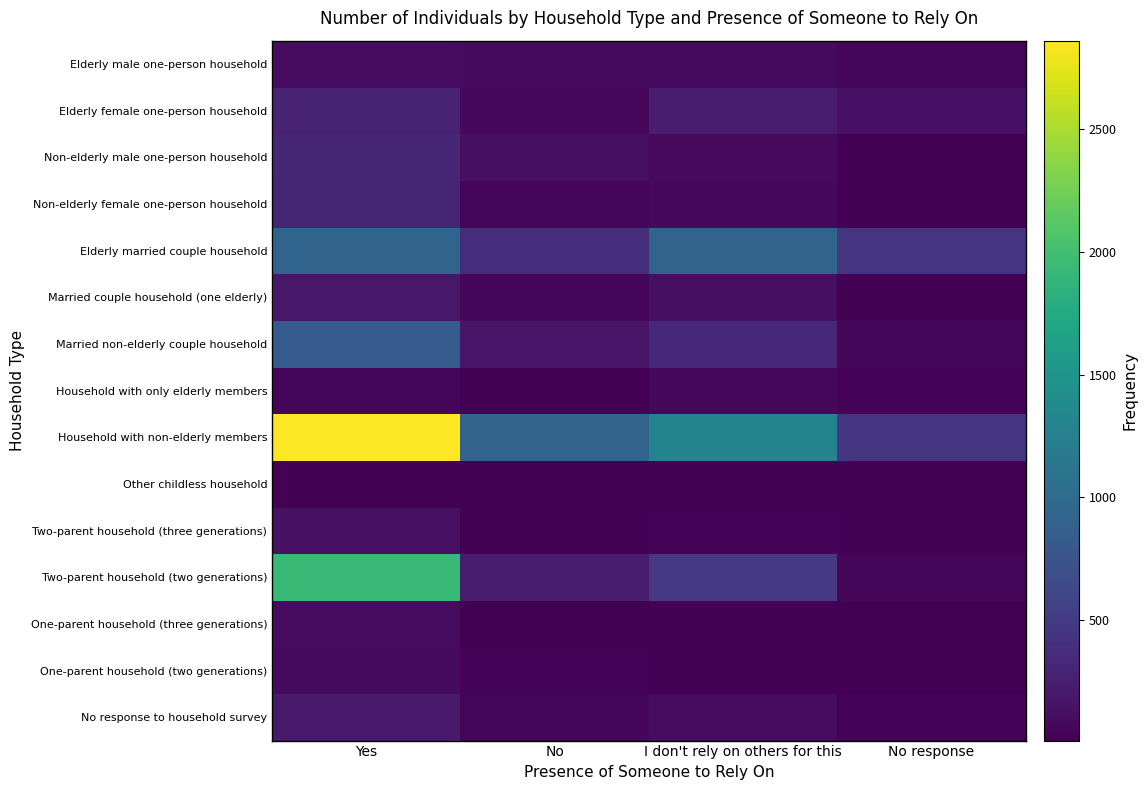

List the series in order of their peak value, highest first.

Household with non-elderly members, Two-parent household (two generations), Elderly married couple household, Married non-elderly couple household, Non-elderly male one-person household, Non-elderly female one-person household, Elderly female one-person household, No response to household survey, Married couple household (one elderly), Two-parent household (three generations), One-parent household (three generations), Elderly male one-person household, One-parent household (two generations), Household with only elderly members, Other childless household